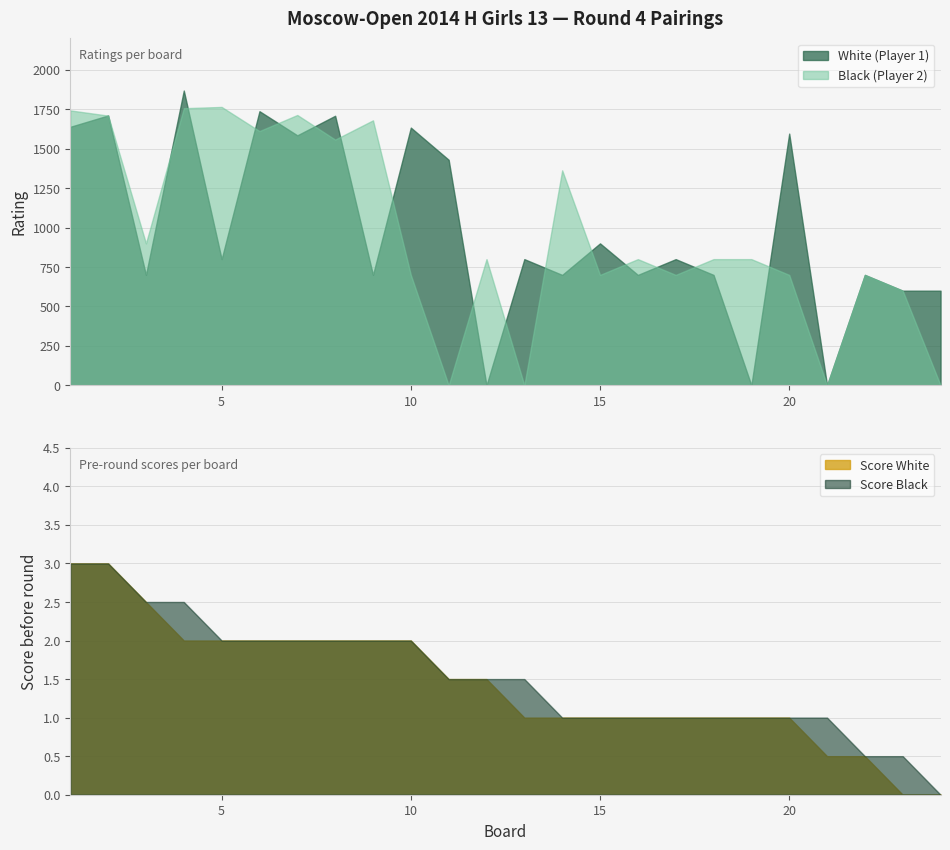

True or false: Score White has a value of 2.7 at 10.

False